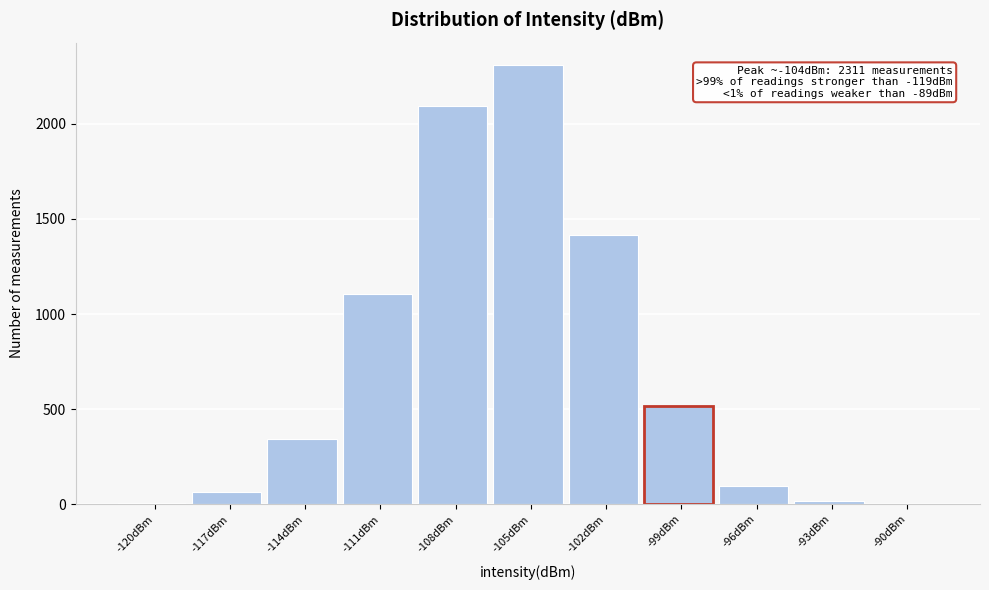

Between -117dBm and -114dBm, which is larger?

-114dBm